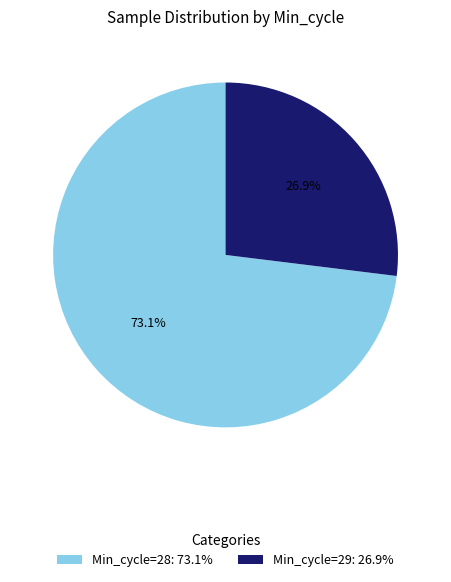

What is the largest slice in the pie chart?

Min_cycle=28: 73.1%